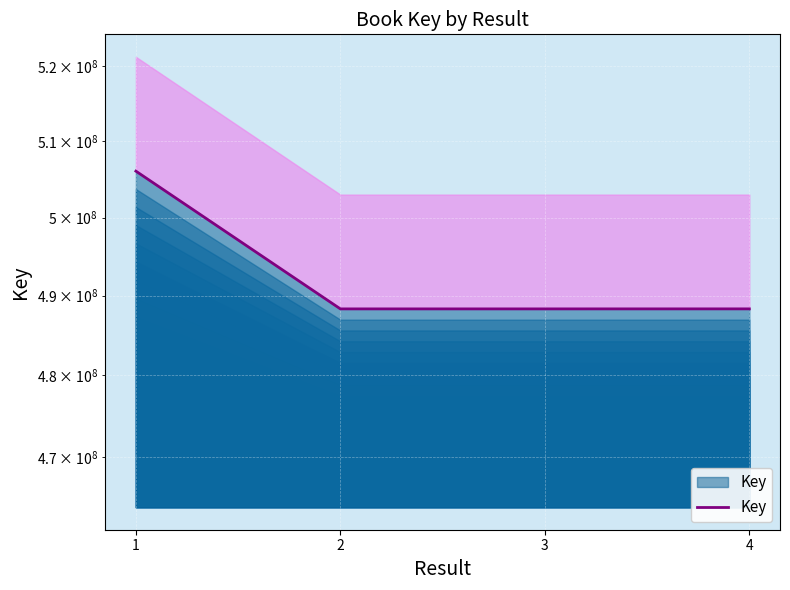

The value at 4 is 319648566. True or false?

False